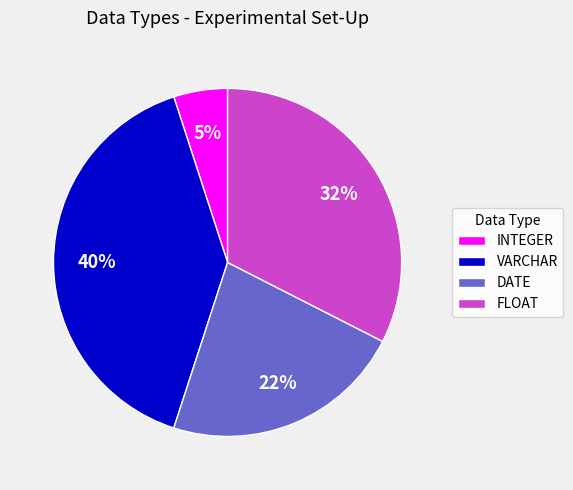

How many slices are in this pie chart?

4